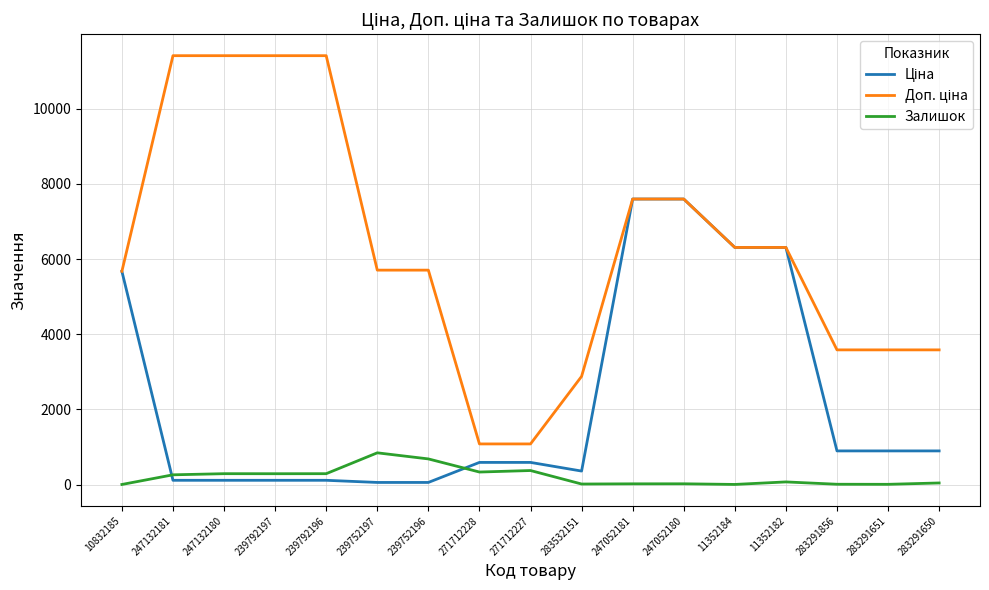

What is the greatest value displayed?

11410.0